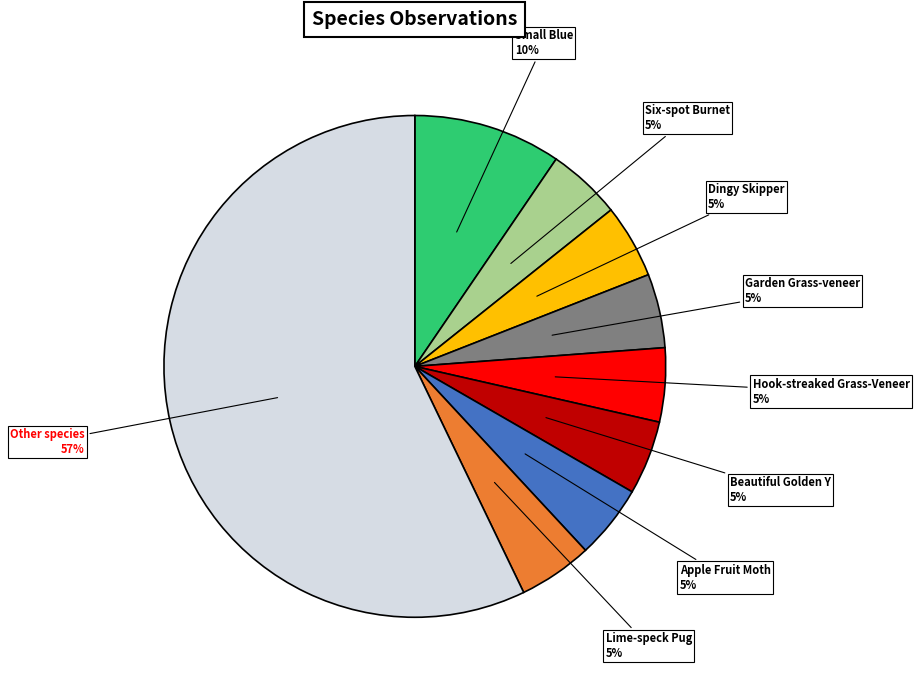

Is there any slice that represents more than half of the pie?

Yes